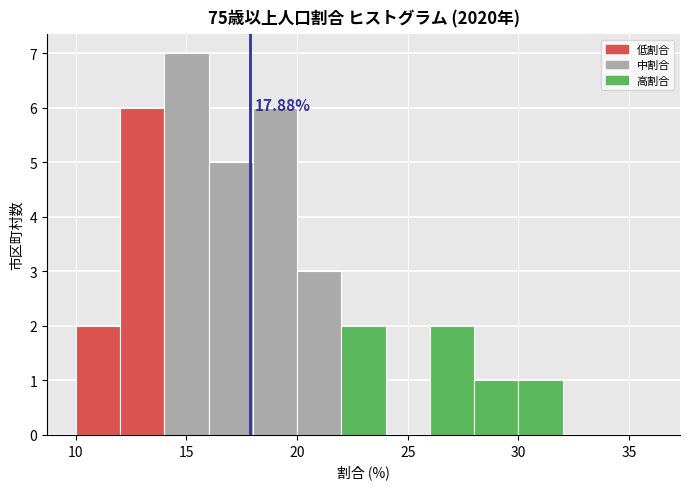

Which range on the x-axis has the tallest bar?

14 to 16